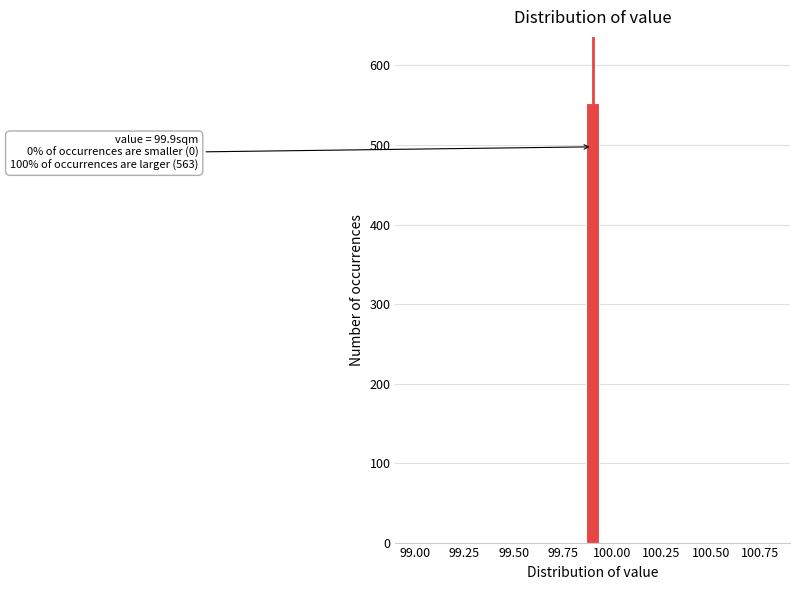

Around what value on the x-axis is the tallest bar? Give the approximate position of its centre, as read against the axis.

99.90